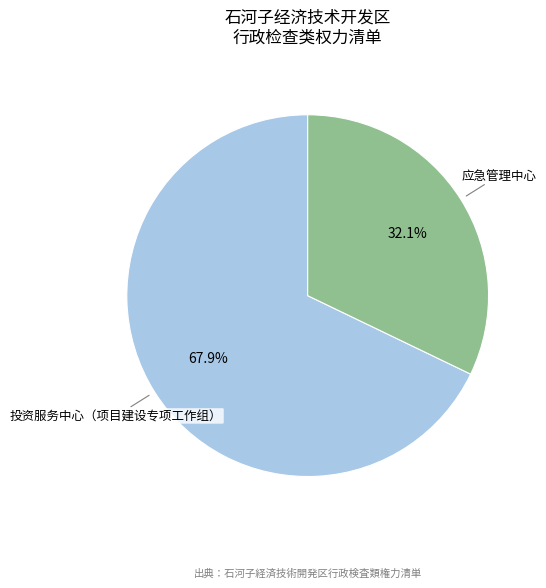

What percentage is the 应急管理中心 slice, to the nearest percent?

32%